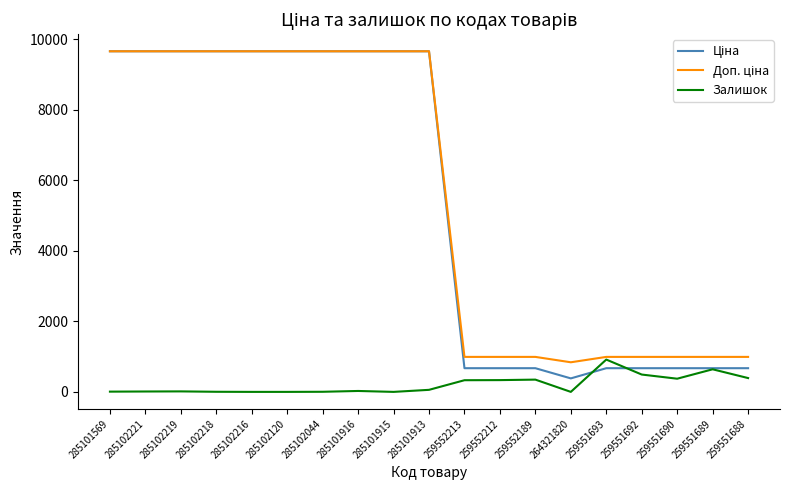

The value of Залишок at 264321820 is -538.3. True or false?

False